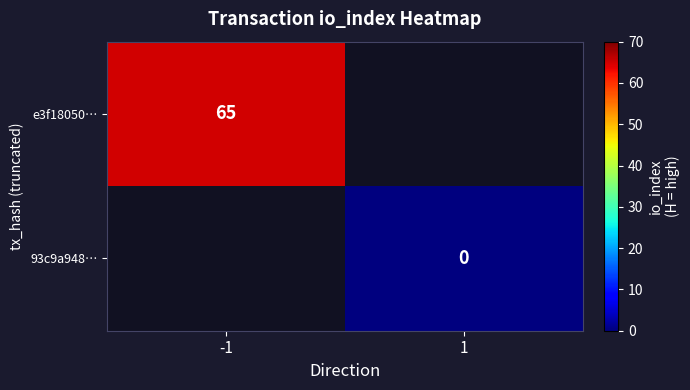

The value of e3f18050… at -1 is 65. True or false?

True